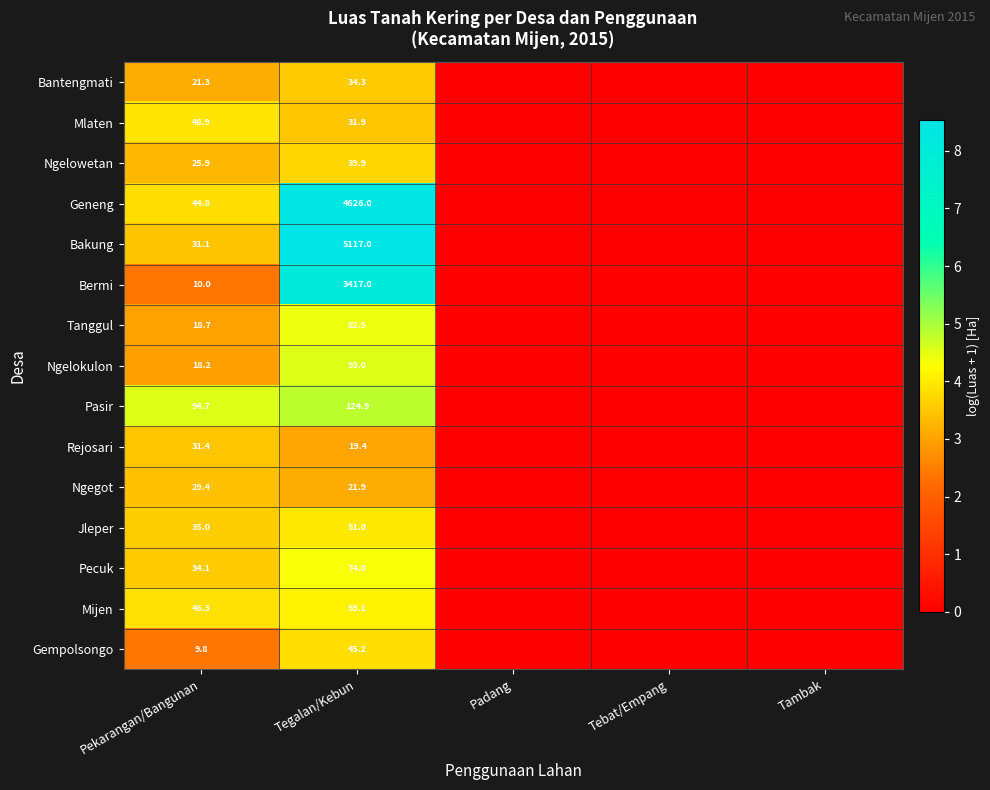

How many data points does each series have?

5